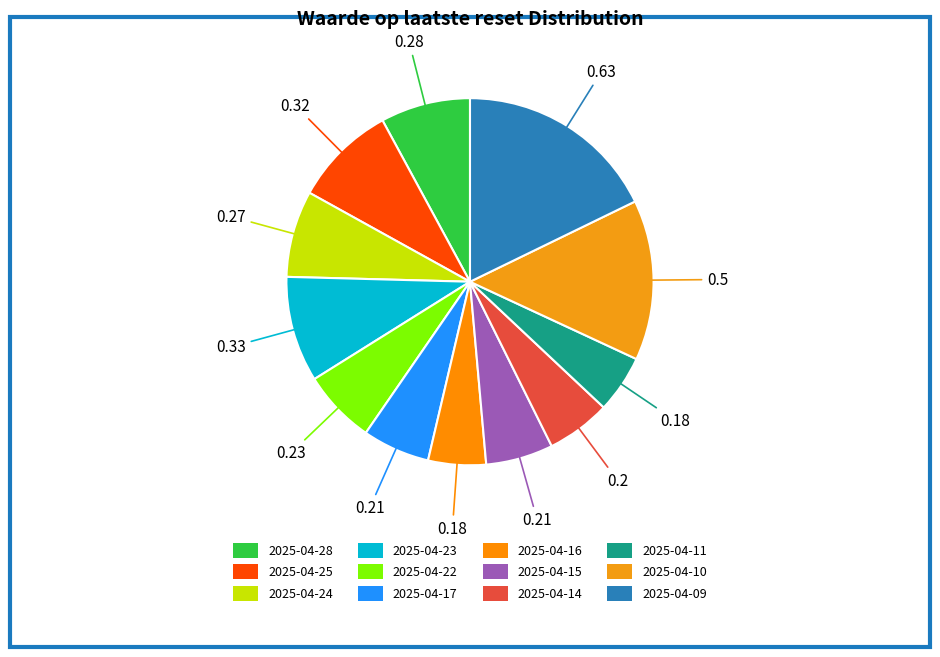

Is there a majority slice in this chart?

No